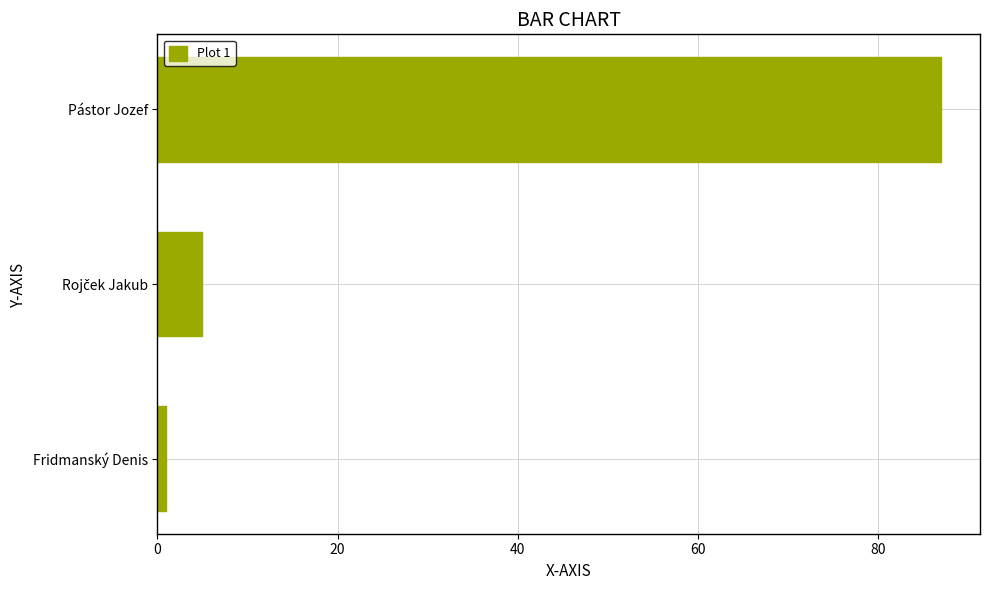

How many data points does each series have?

3